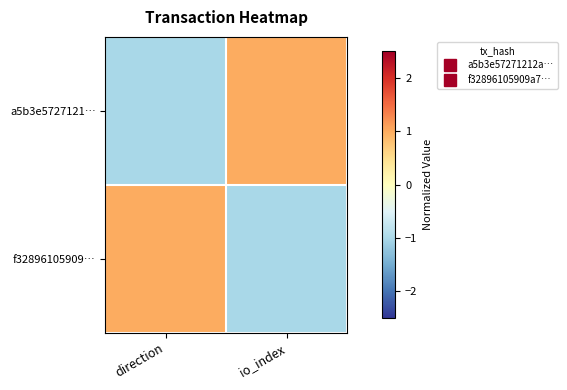

Which series has the widest spread of values?

a5b3e5727121…